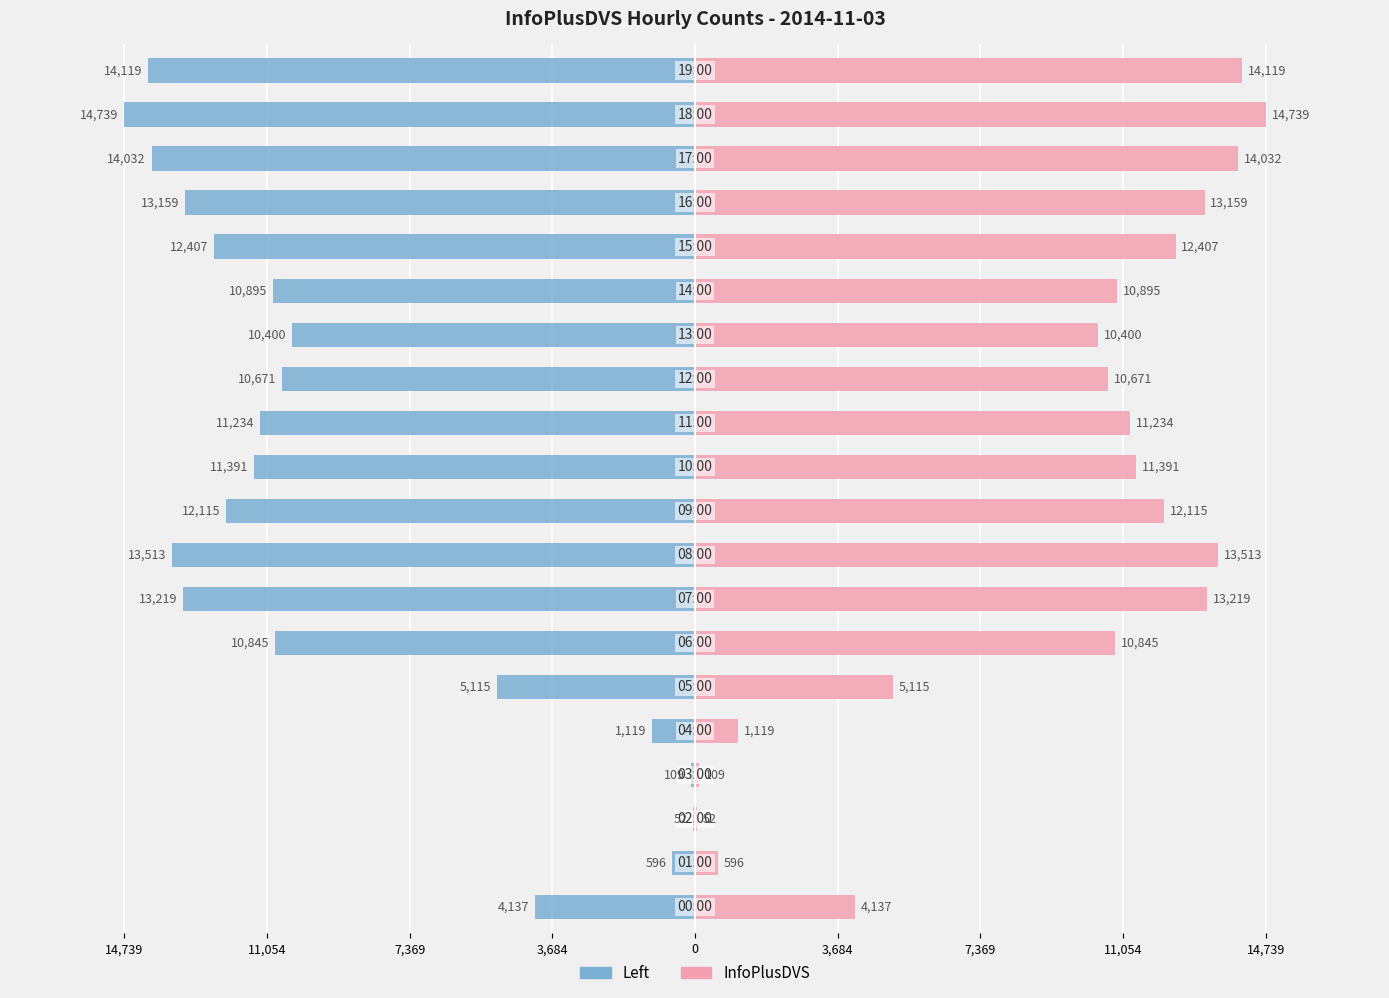

At 18, list the series in order from largest to smallest.

InfoPlusDVS, Left (InfoPlusDVS)